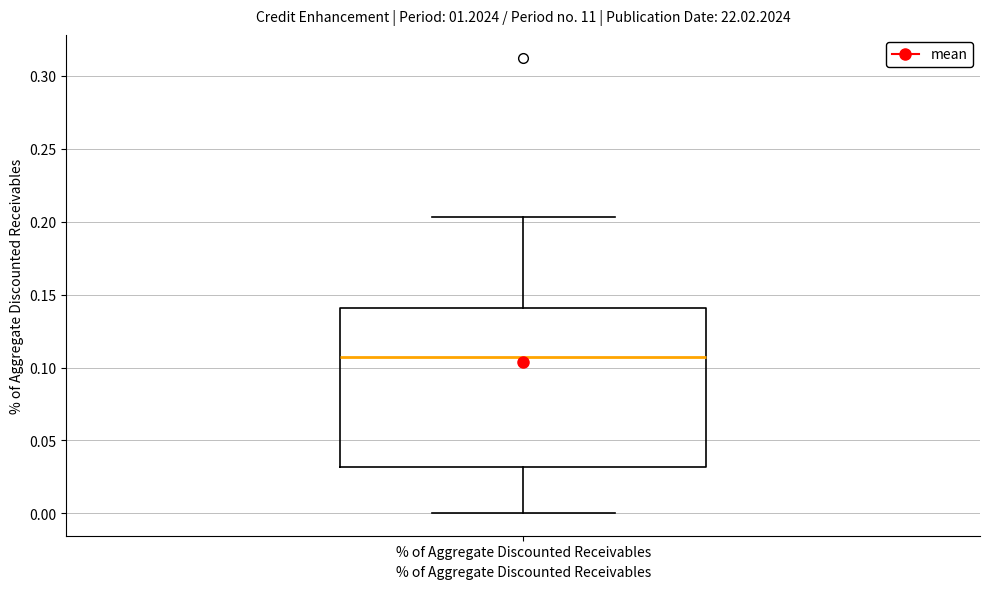

Where does the upper whisker of the box for % of Aggregate Discounted Receivables end on the y-axis? The values are not printed on the chart, so give them approximately, as read against the axis.

0.205